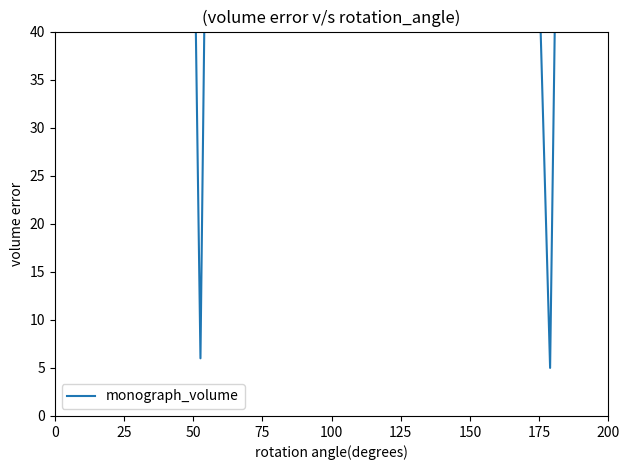

The value at 150 is 267. True or false?

True